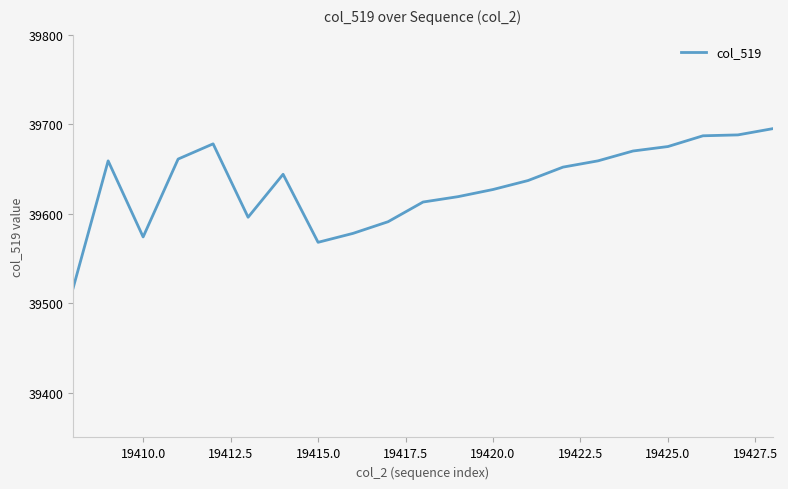

What is the difference between the maximum and minimum values?

178